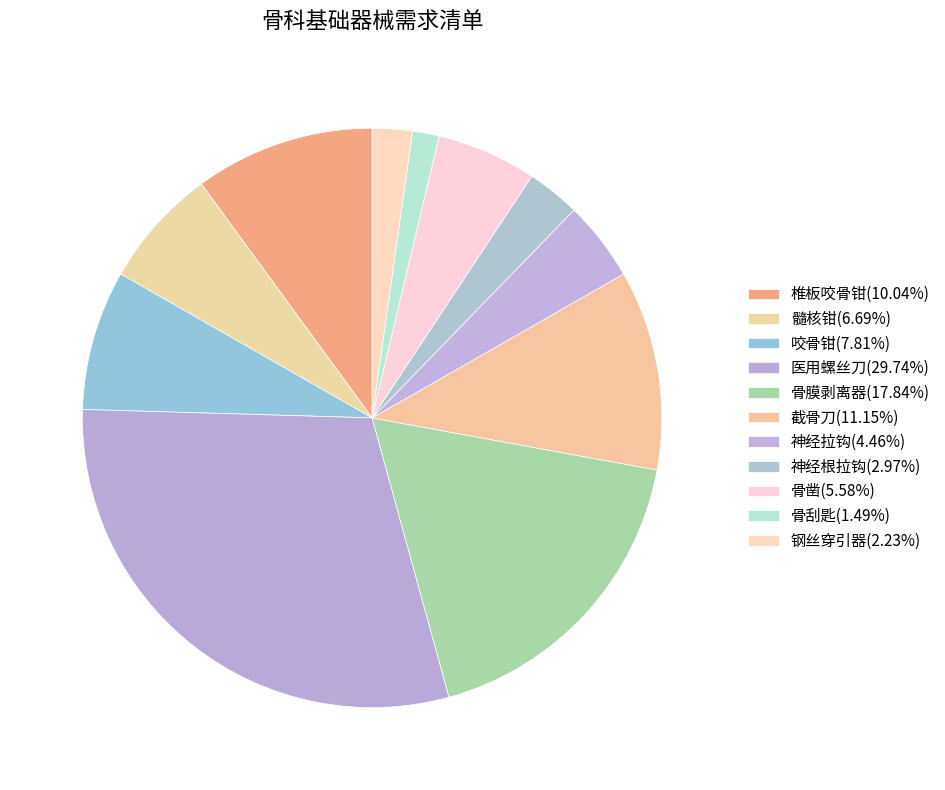

To the nearest percent, what percentage of the pie is 神经拉钩?

4%